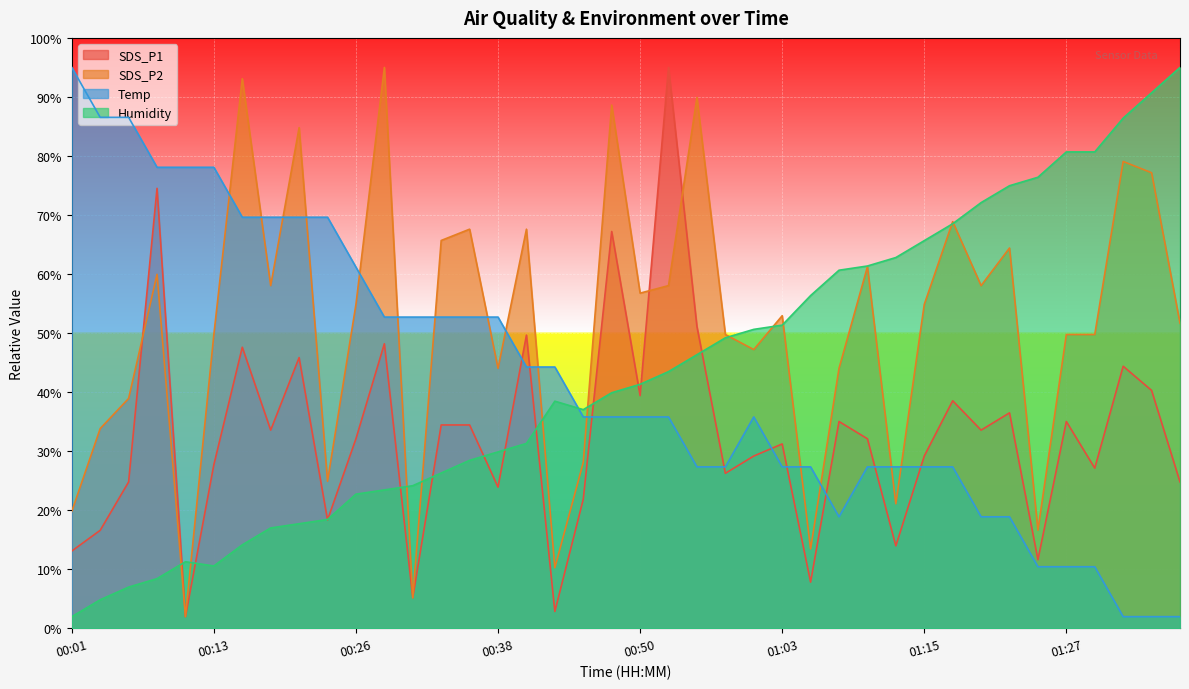

Rank the series by their maximum value, from highest to lowest.

SDS_P1, SDS_P2, Temp, Humidity